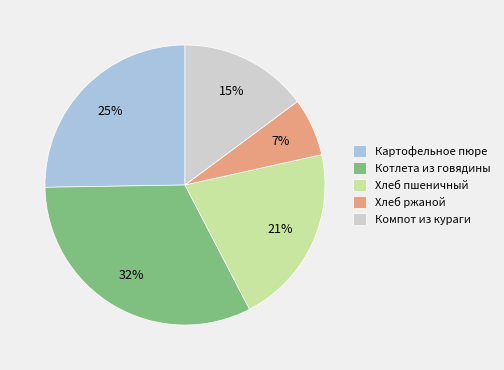

Between Хлеб пшеничный and Картофельное пюре, which is larger?

Картофельное пюре